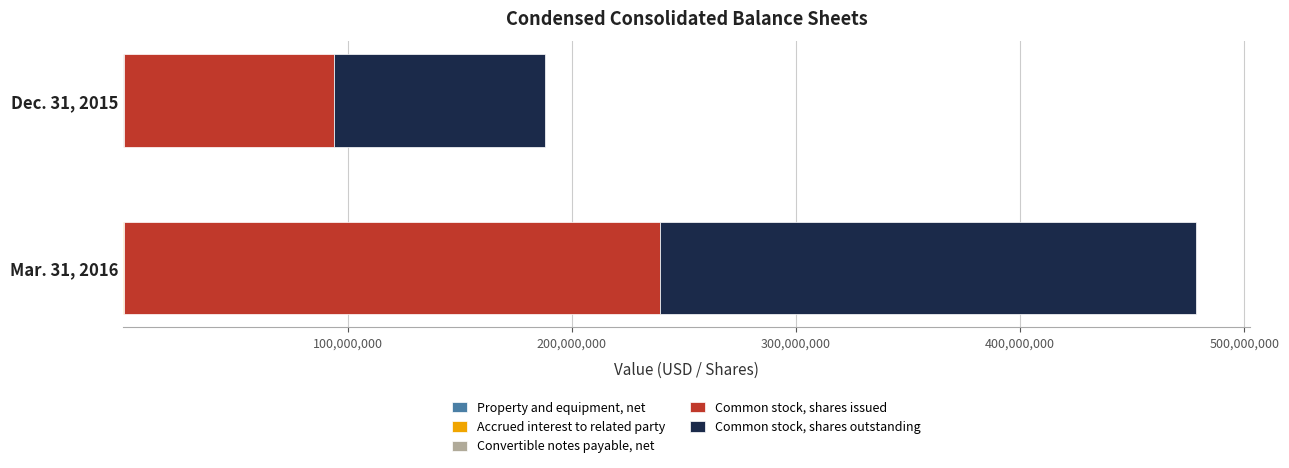

At which category is the sum across all series the highest?

Mar. 31, 2016